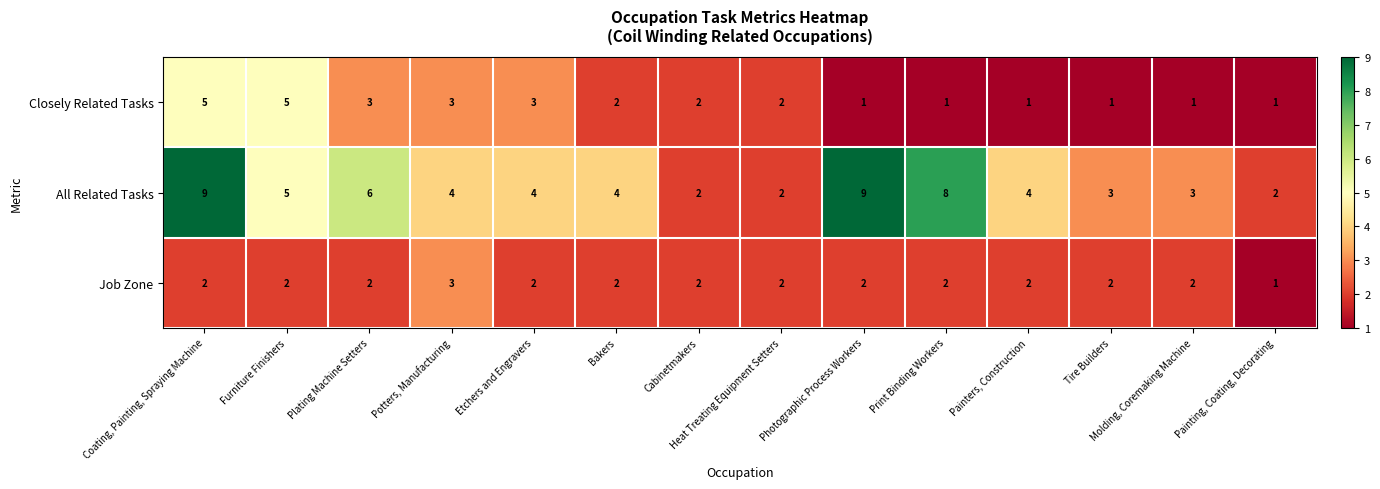

At which category is the sum across all series the highest?

Coating, Painting, Spraying Machine